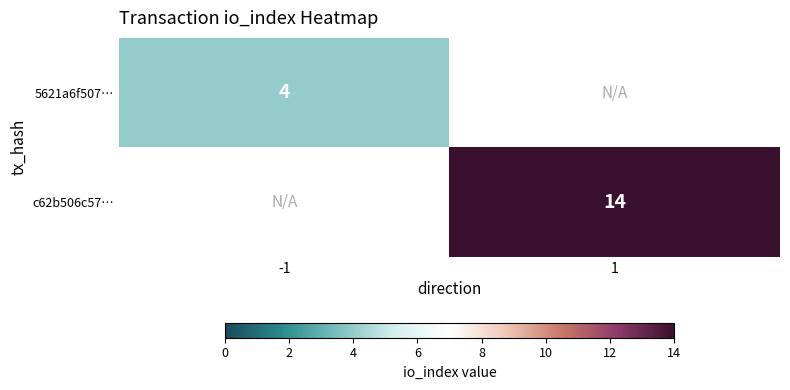

The c62b506c57… series shows 24 at 1. True or false?

False